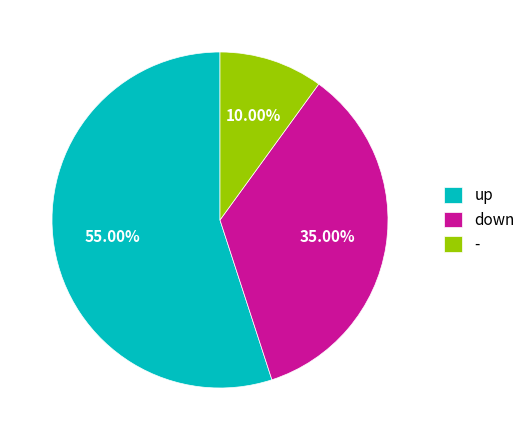

What percentage is NOT represented by -?

90.0%